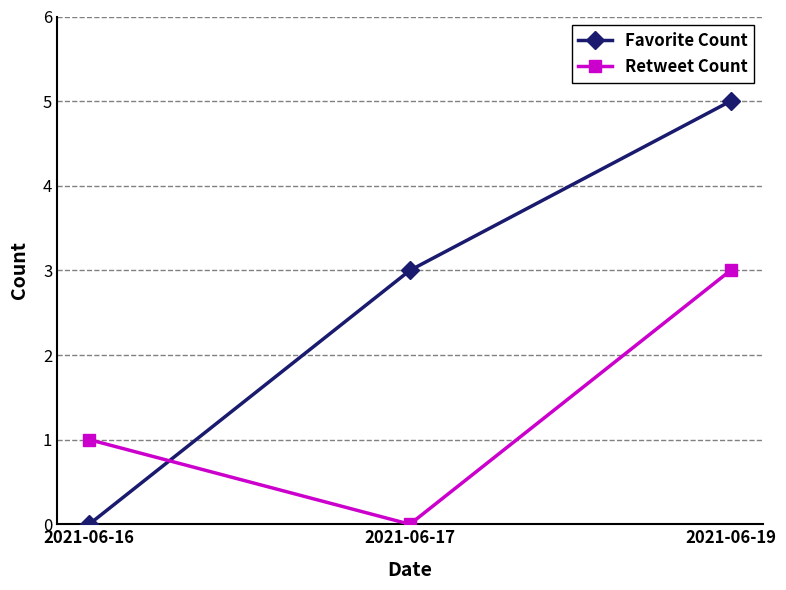

What is the greatest value displayed?

5